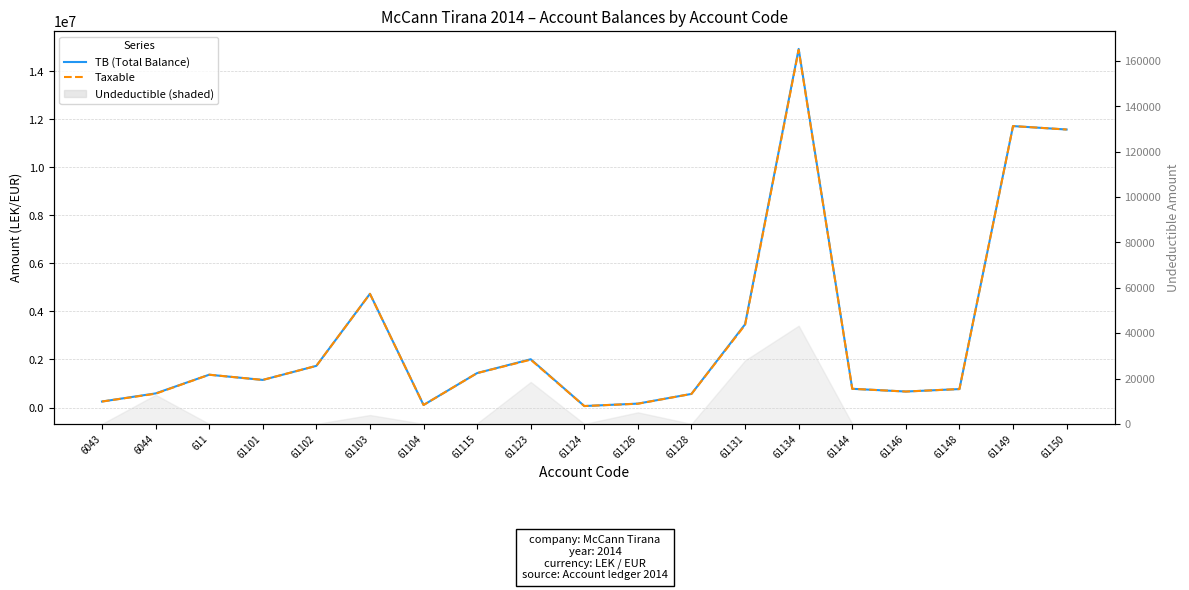

What is the sum of all TB (Total Balance) values?

58070769.2